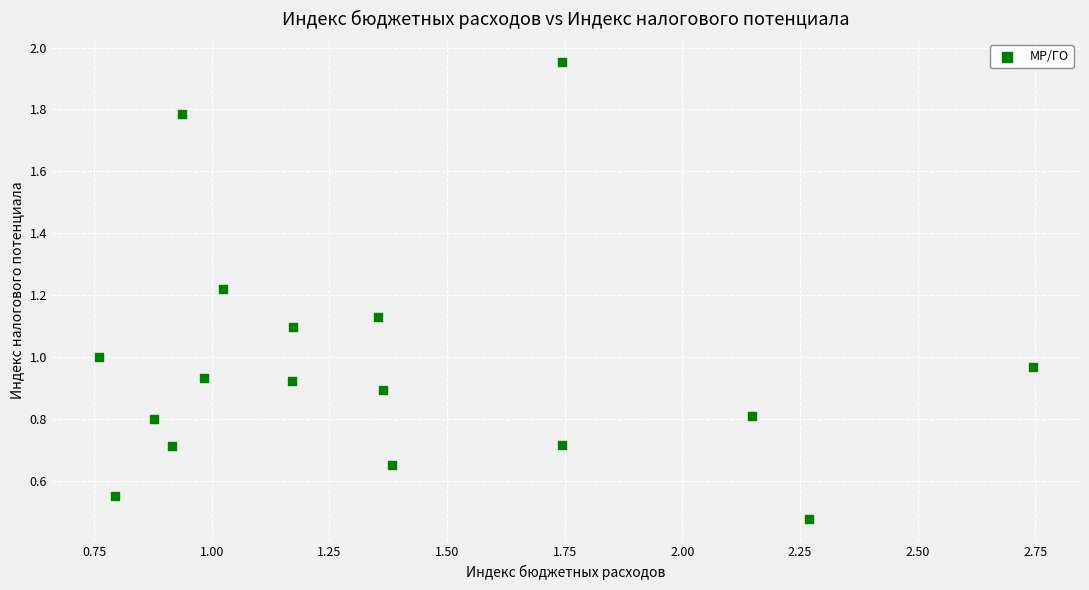

What is the range of Y values (max minus min)?

1.5